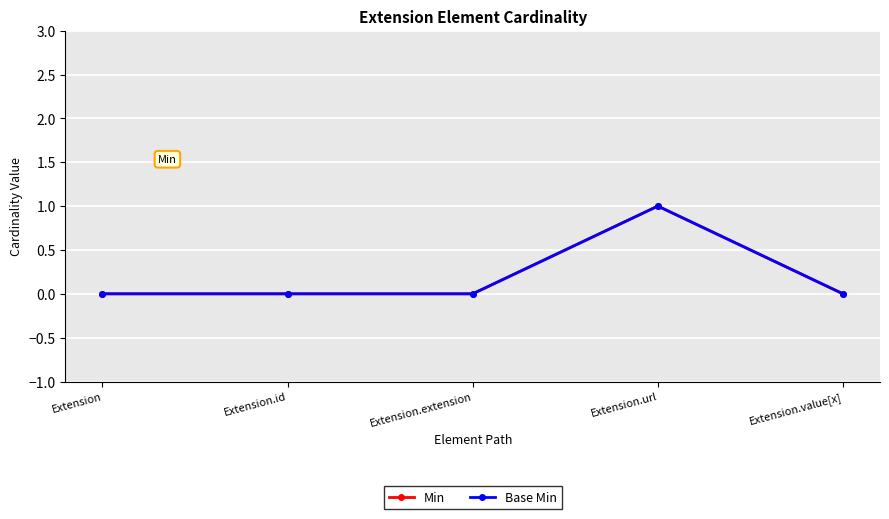

Does the chart have visible grid lines?

Yes